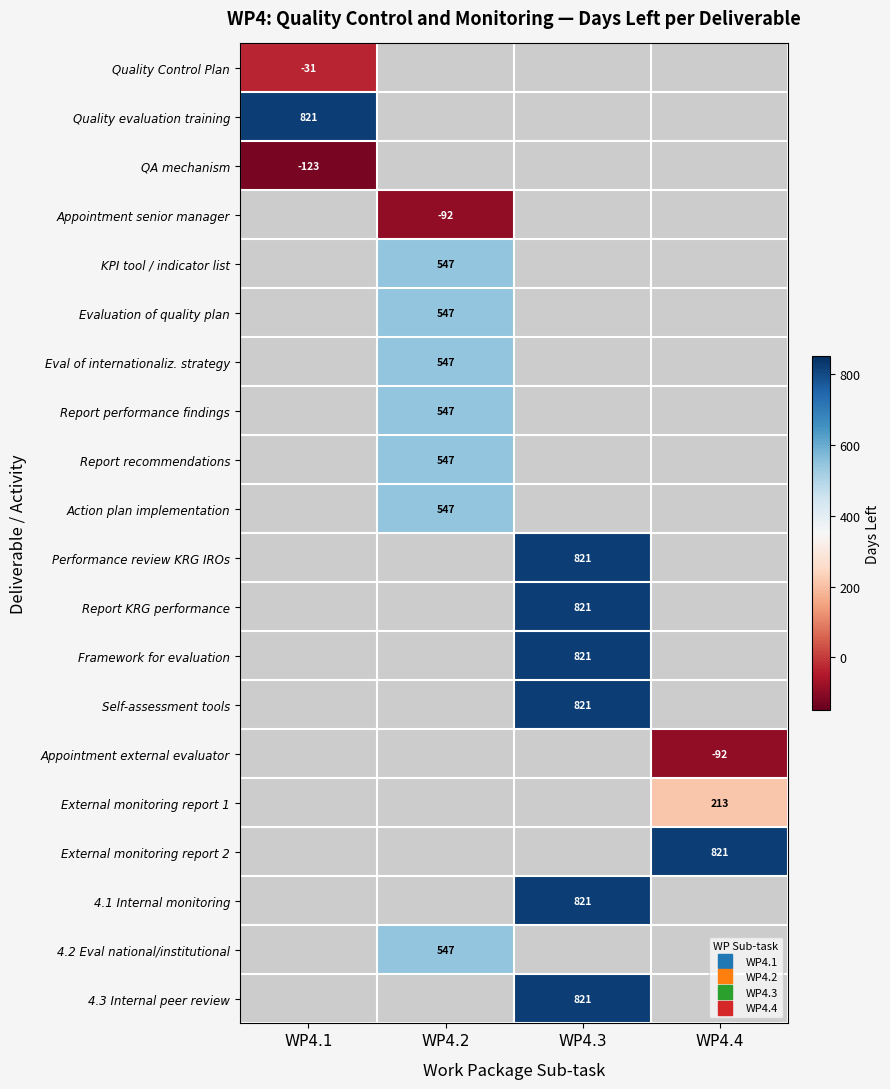

Which has a higher value, WP4.3 or WP4.1?

WP4.3